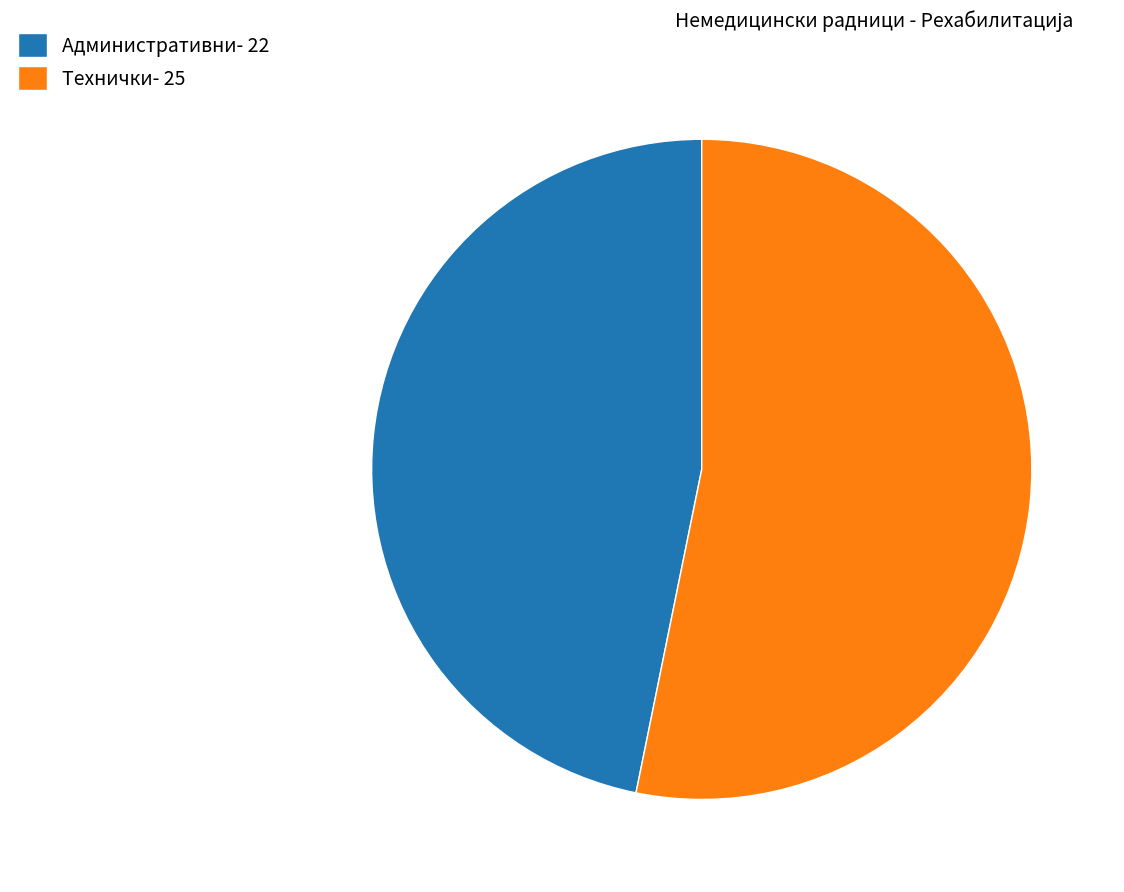

Is the sum of Технички and Административни greater than half?

Yes